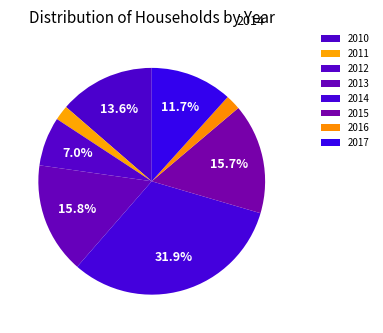

Combined, what portion of the pie is 2012 and 2017?

18.7%